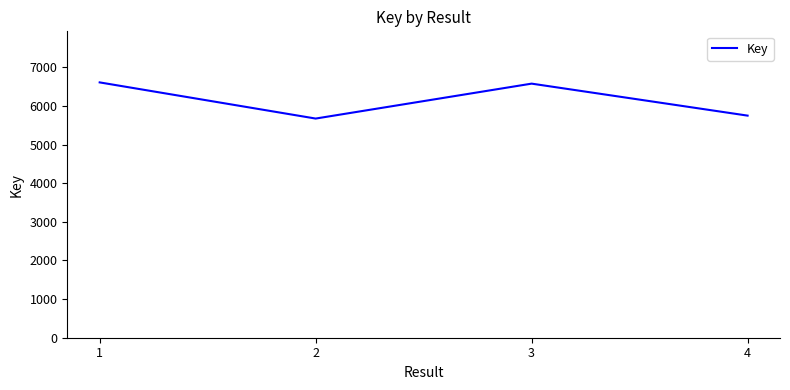

What is the change in value from 3 to 4?

-828